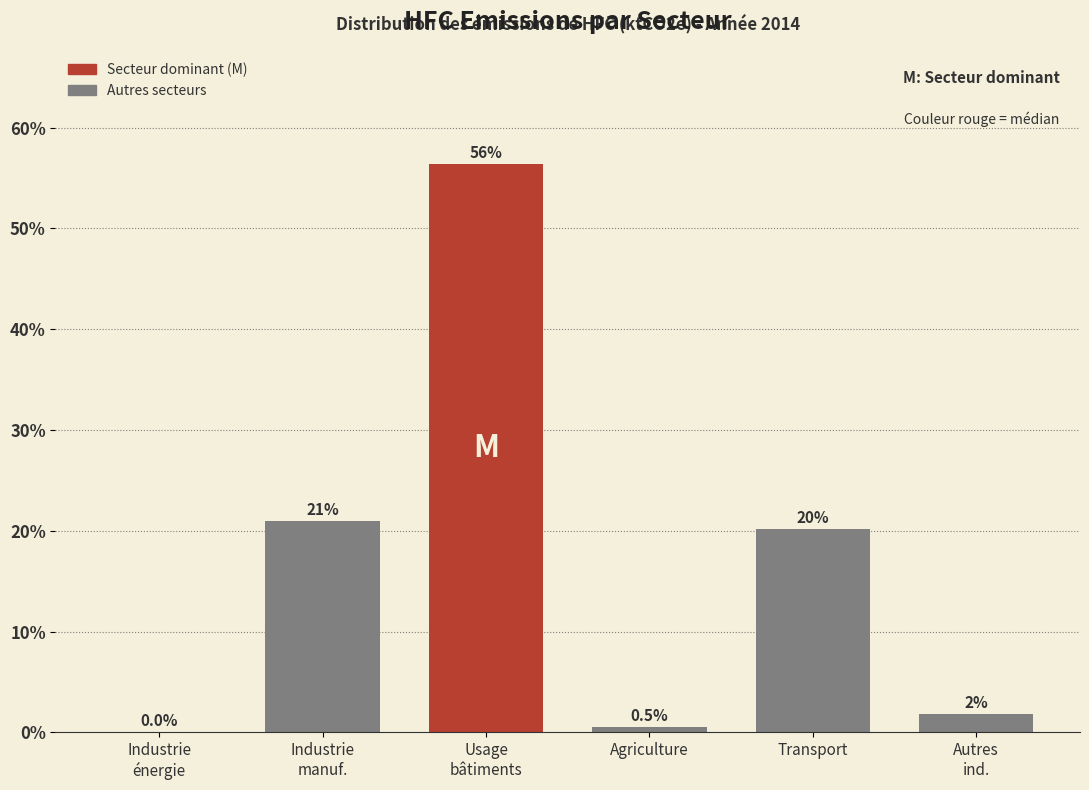

The chart shows a value of 0.5 at Agriculture. True or false?

True